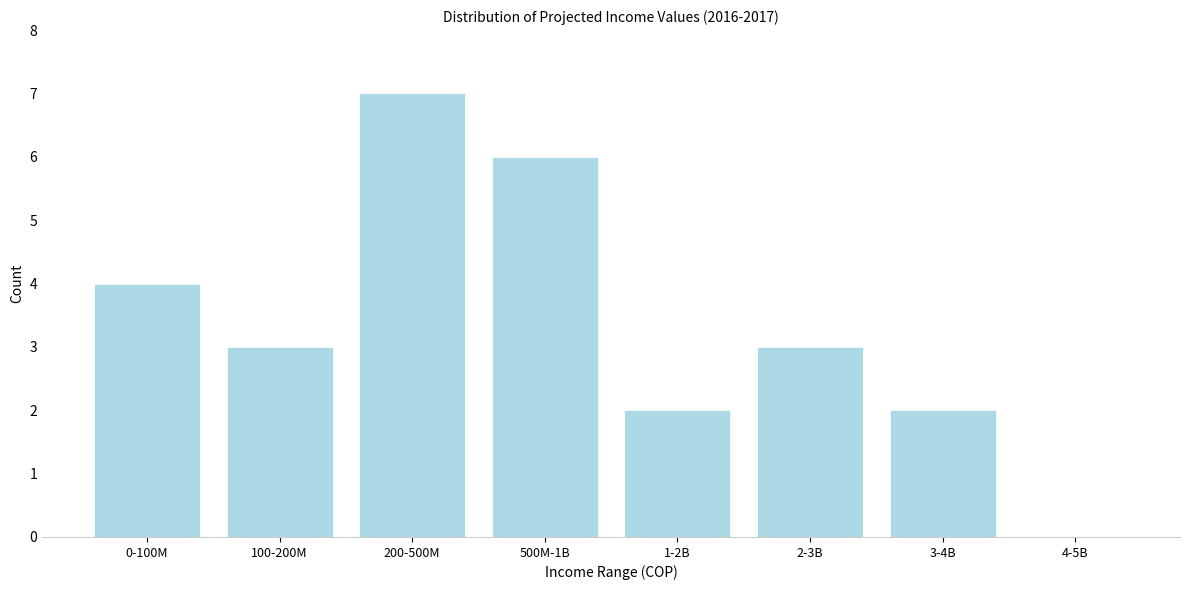

Reading right to left, what are all the values shown in this chart?

4-5B=0	3-4B=2	2-3B=3	1-2B=2	500M-1B=6	200-500M=7	100-200M=3	0-100M=4